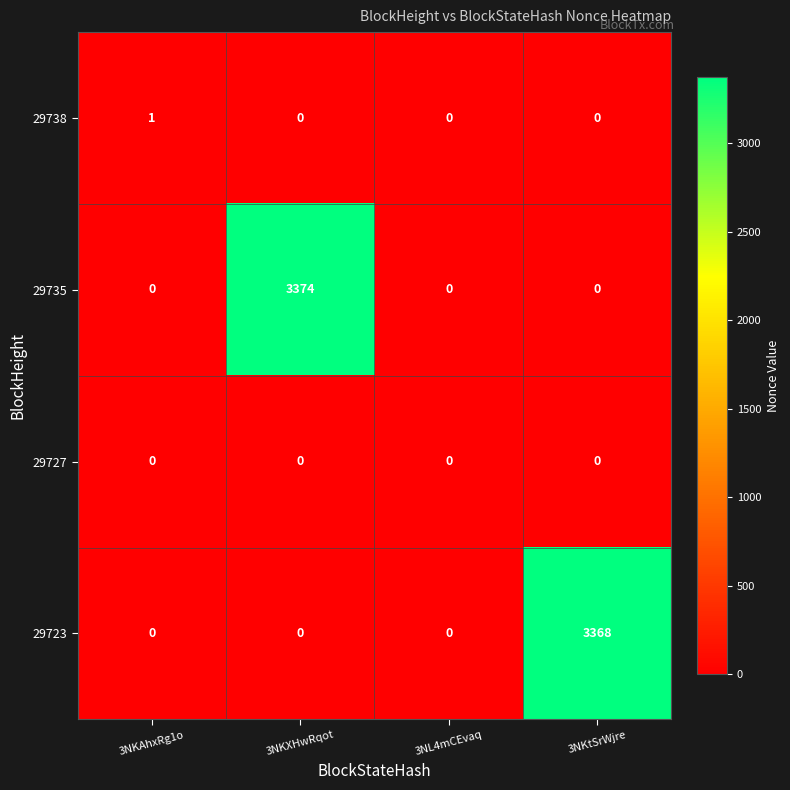

At how many categories does at least one series exceed 359?

2